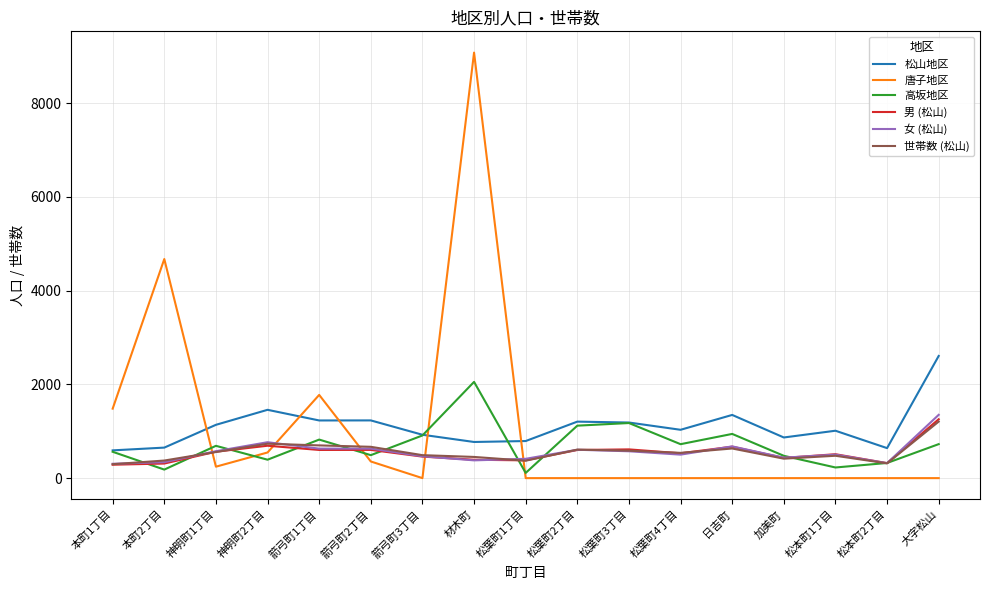

After their last crossing, which series has the higher values: 男 (松山) or 唐子地区?

男 (松山)